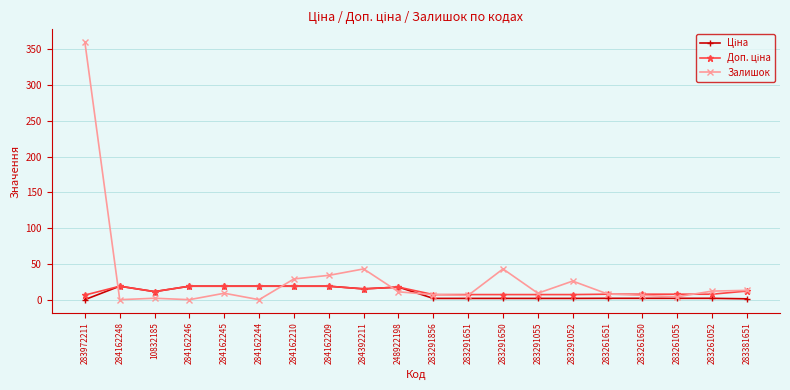

Does the chart display data point markers on the line(s)?

Yes